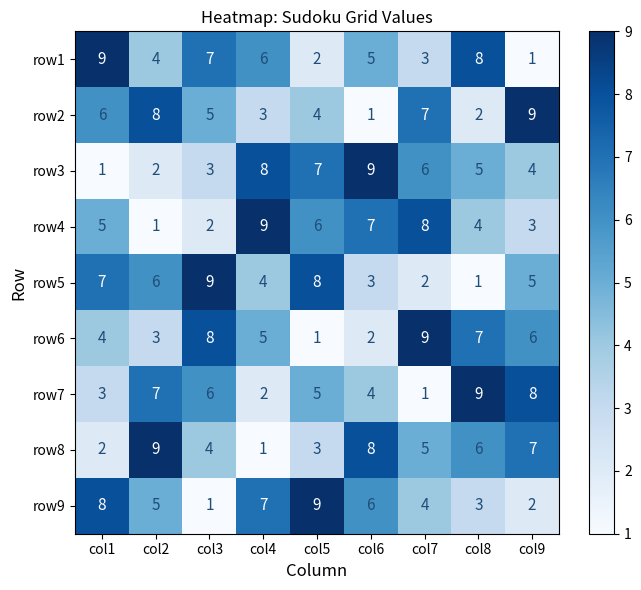

At which label does row8 reach its minimum?

col4